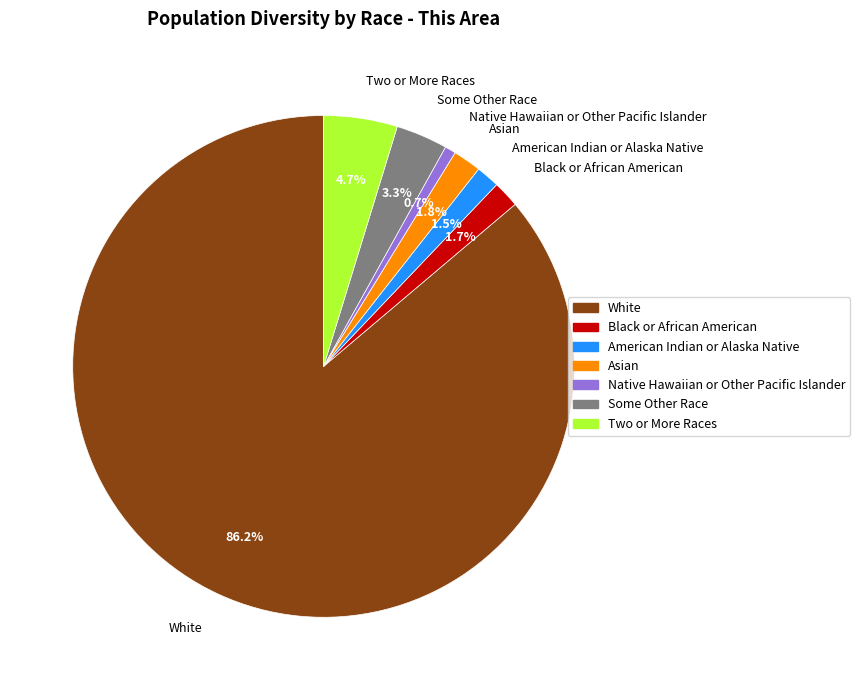

What is the largest slice in the pie chart?

White